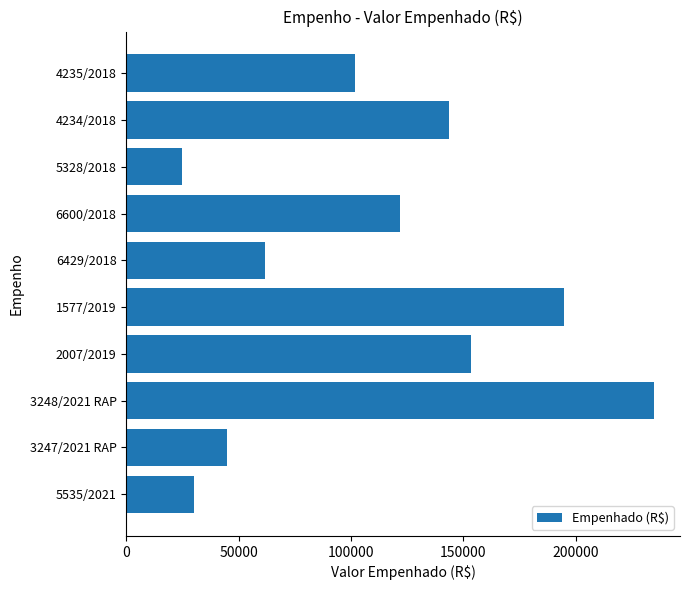

List the labels in order of value, smallest first.

5328/2018, 5535/2021, 3247/2021 RAP, 6429/2018, 4235/2018, 6600/2018, 4234/2018, 2007/2019, 1577/2019, 3248/2021 RAP